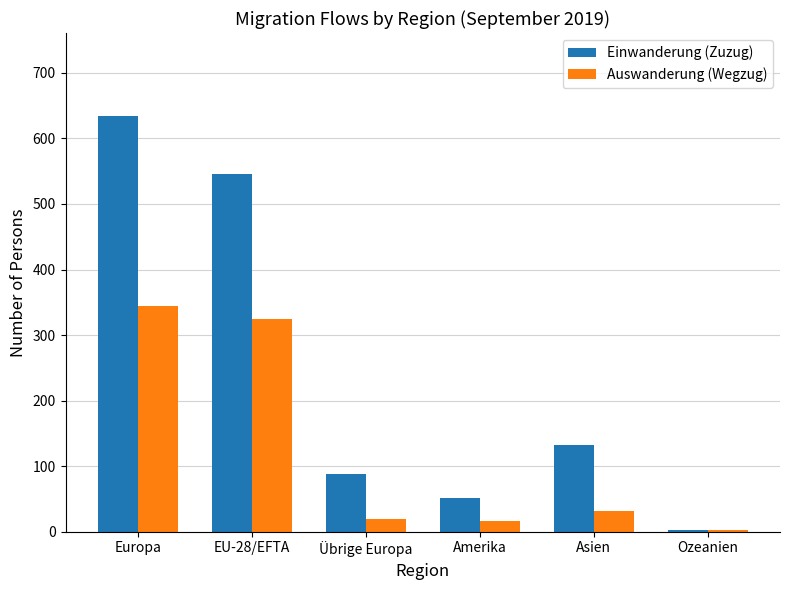

What is the difference between the maximum and minimum values in the Auswanderung (Wegzug) series?

341